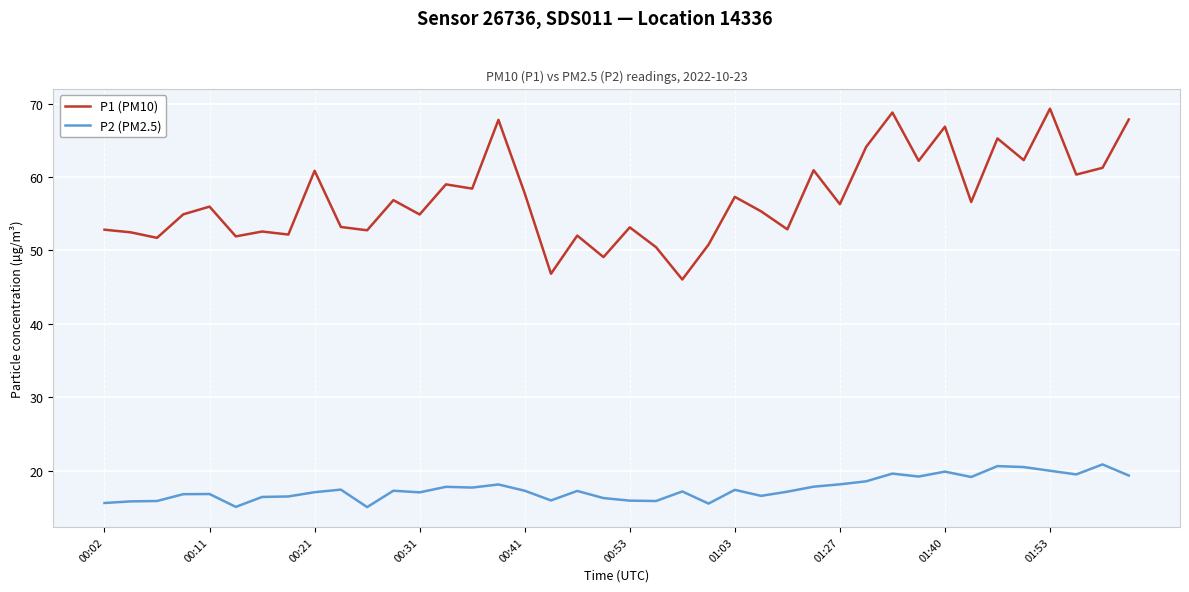

True or false: P2 (PM2.5) and P1 (PM10) intersect in this chart.

False